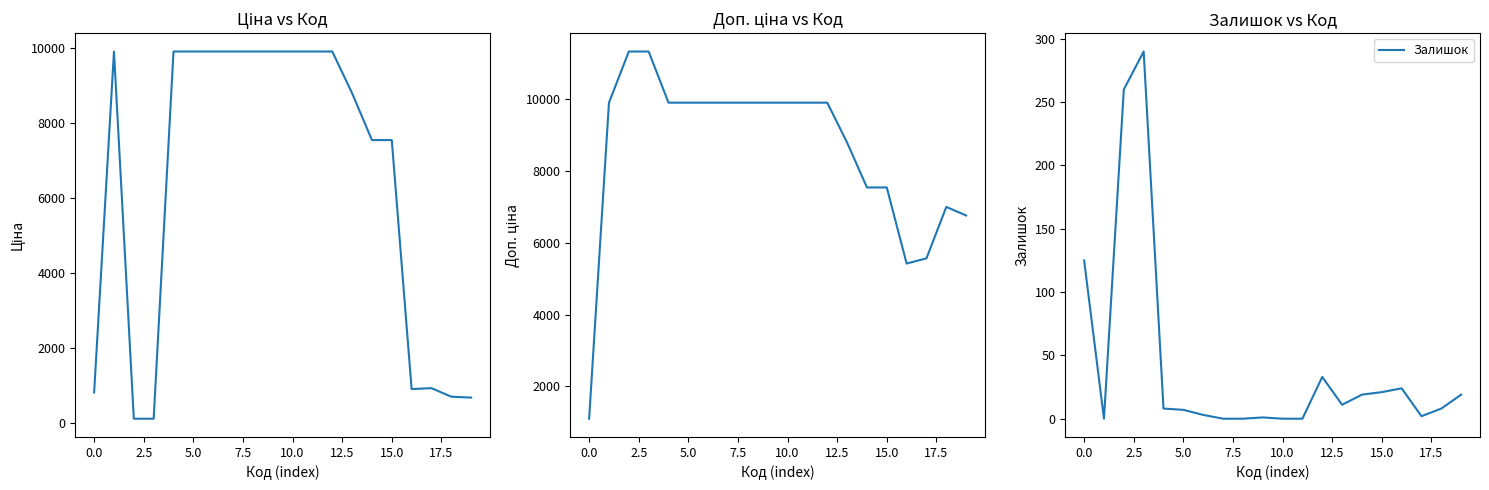

What is the spread (max minus min) of values at 13?

8786.6